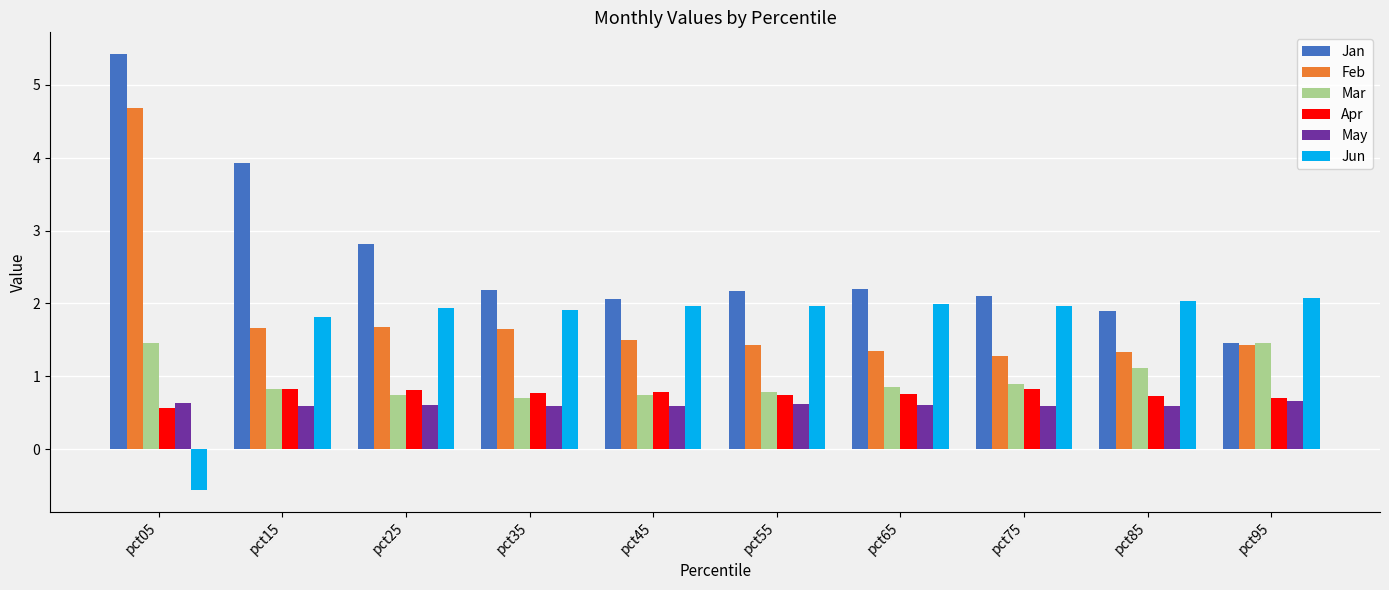

The Feb series shows 0.7 at pct45. True or false?

False